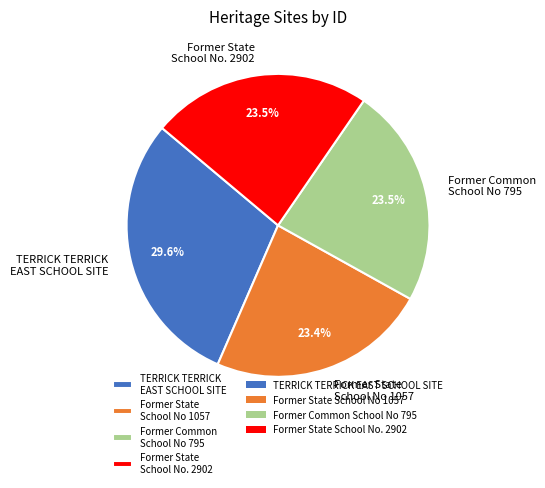

How many segments does this pie chart have?

4